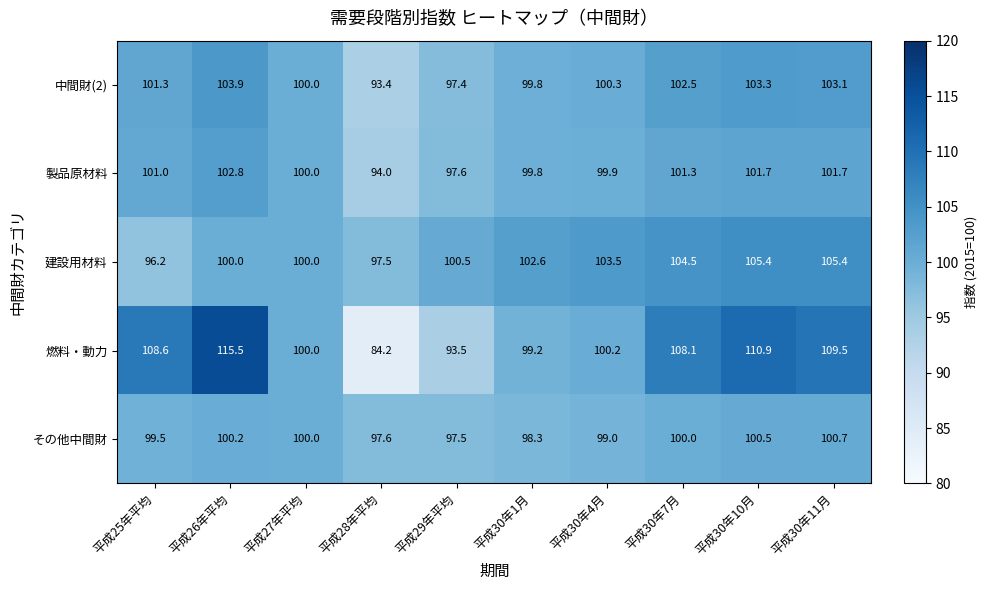

What is the minimum value shown in the chart?

84.2